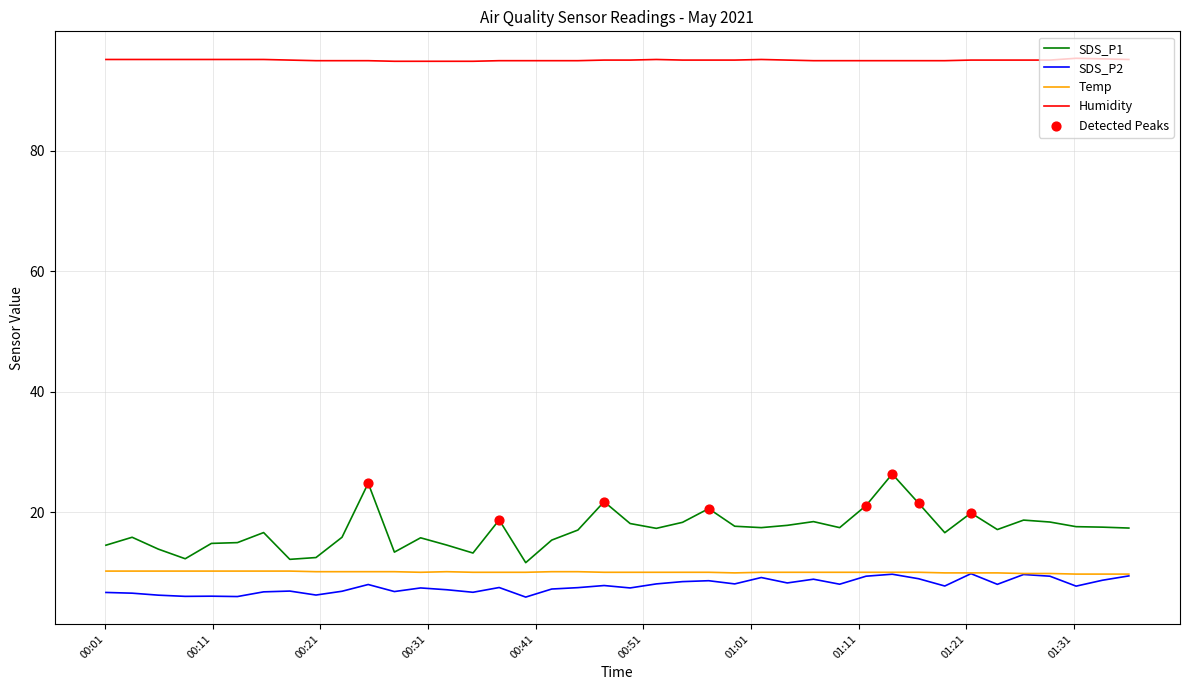

Which series has the largest total across all categories?

Humidity